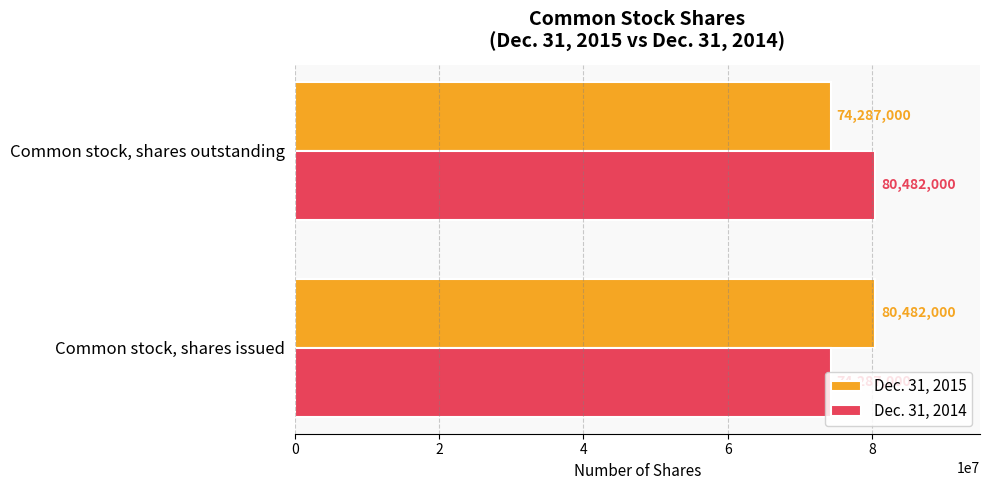

What is the greatest value displayed?

80482000